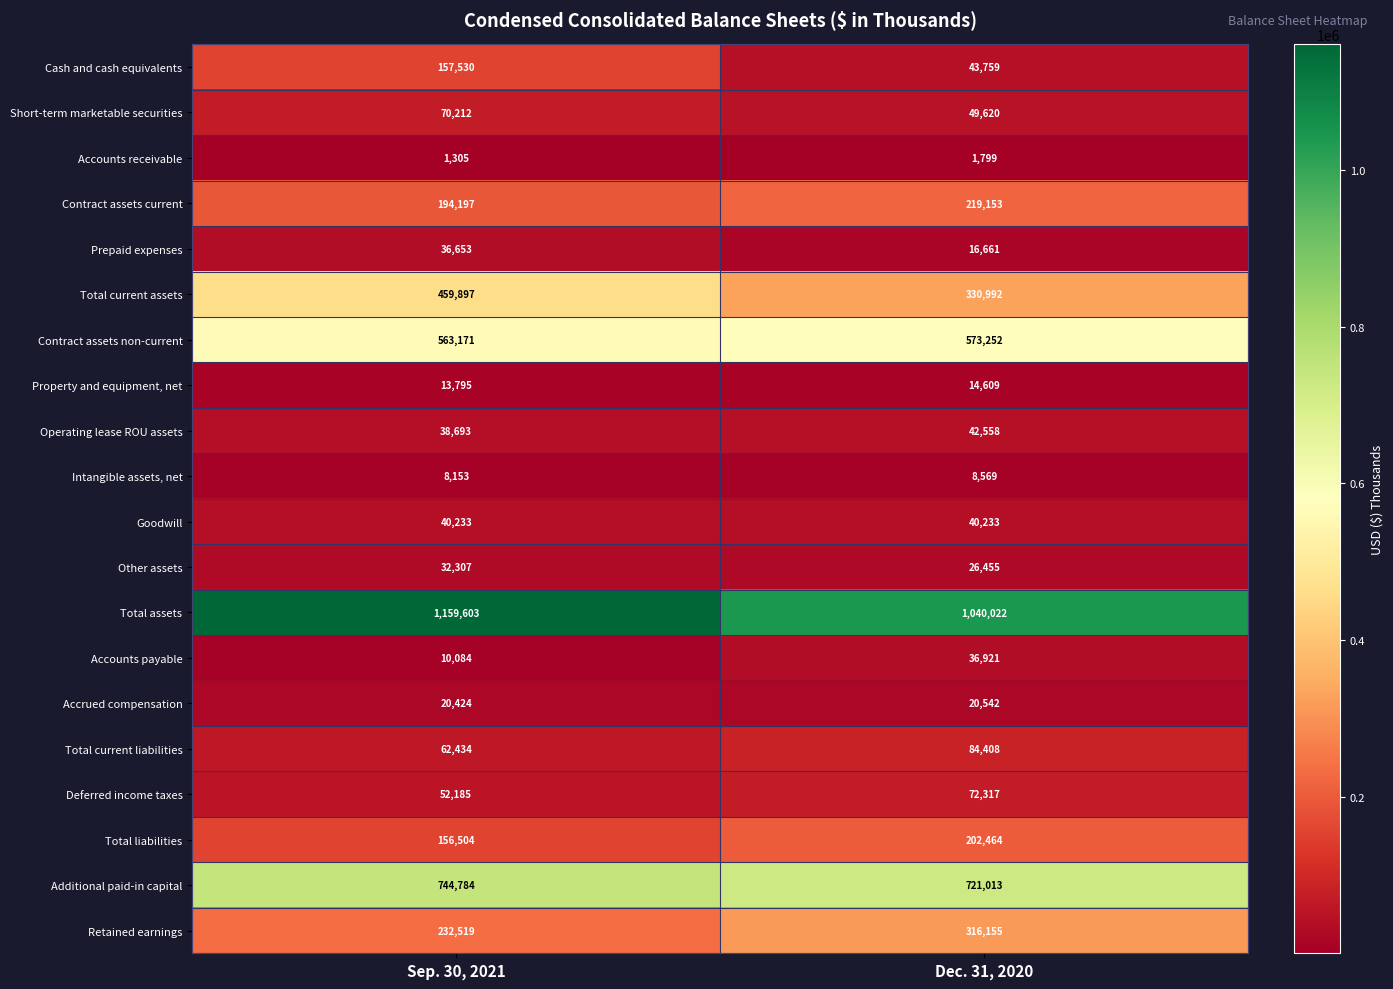

How many distinct data groups are displayed?

20